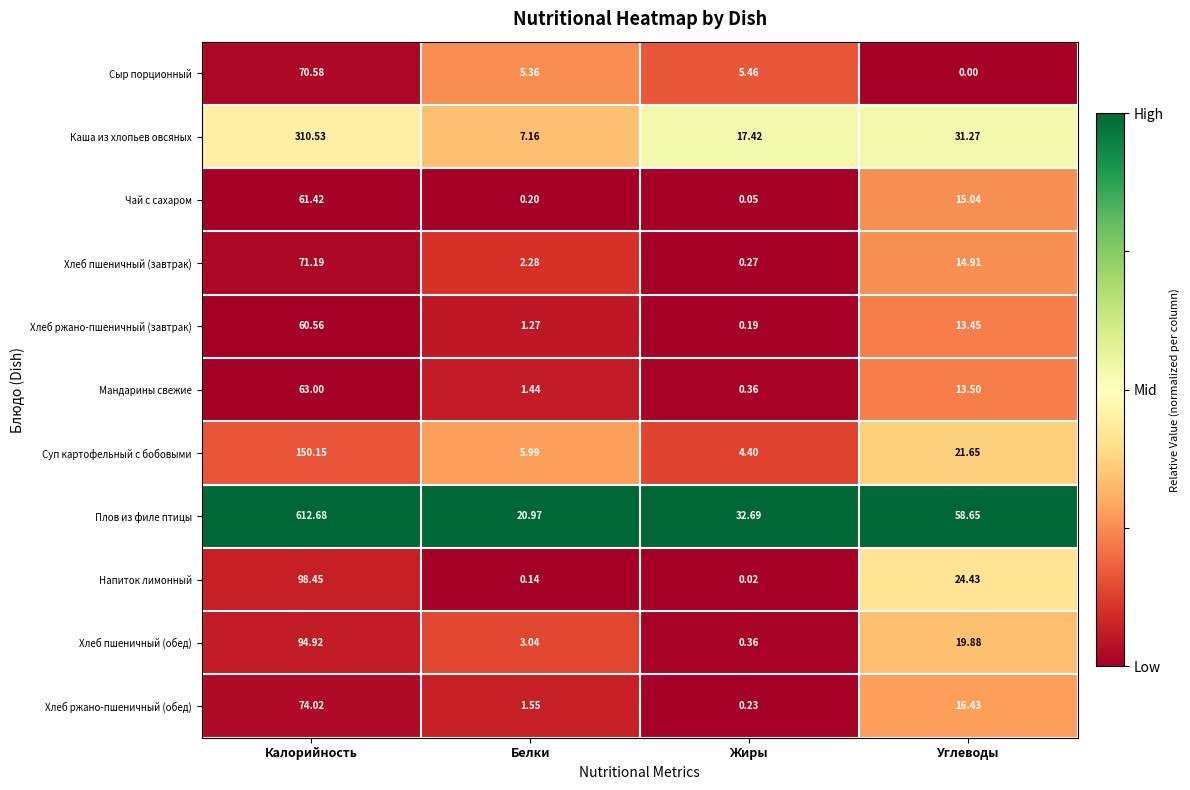

At Калорийность, list the series in order from largest to smallest.

Плов из филе птицы, Каша из хлопьев овсяных, Суп картофельный с бобовыми, Напиток лимонный, Хлеб пшеничный (обед), Хлеб ржано-пшеничный (обед), Хлеб пшеничный (завтрак), Сыр порционный, Мандарины свежие, Чай с сахаром, Хлеб ржано-пшеничный (завтрак)